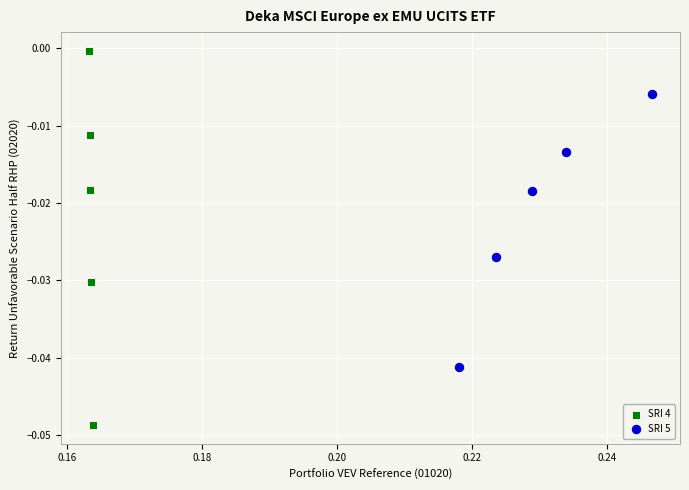

Which series contains the lowest Y value?

SRI 4